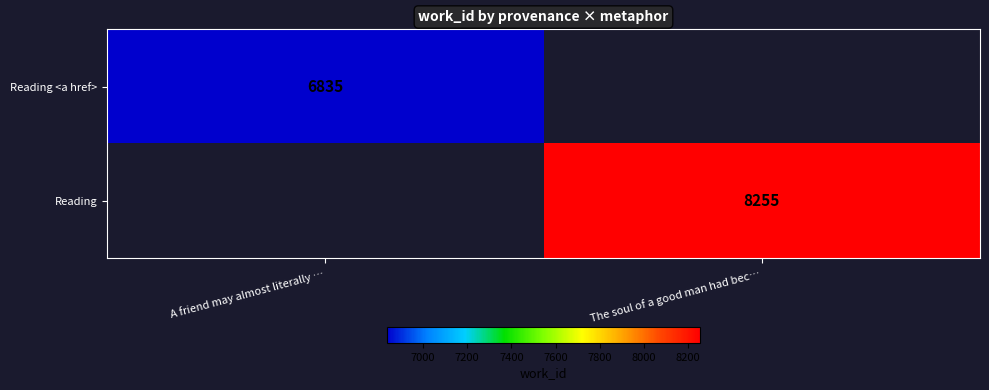

Count the number of data series in this chart.

2